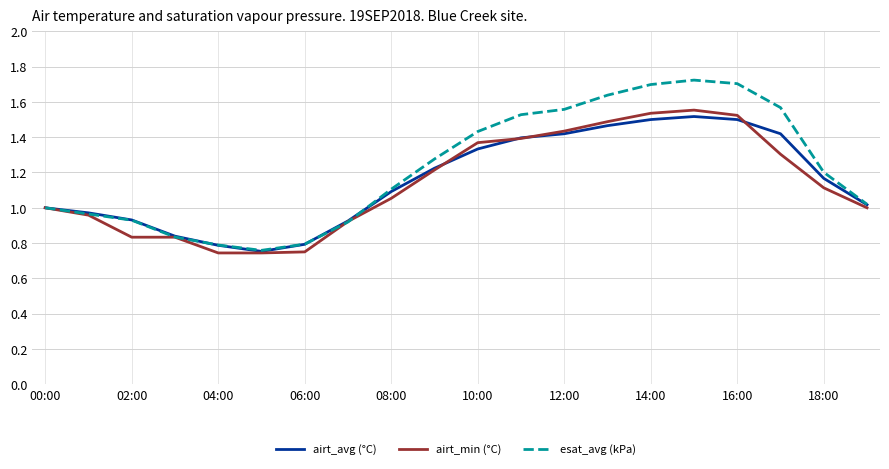

Which series has the widest spread of values?

esat_avg (kPa)